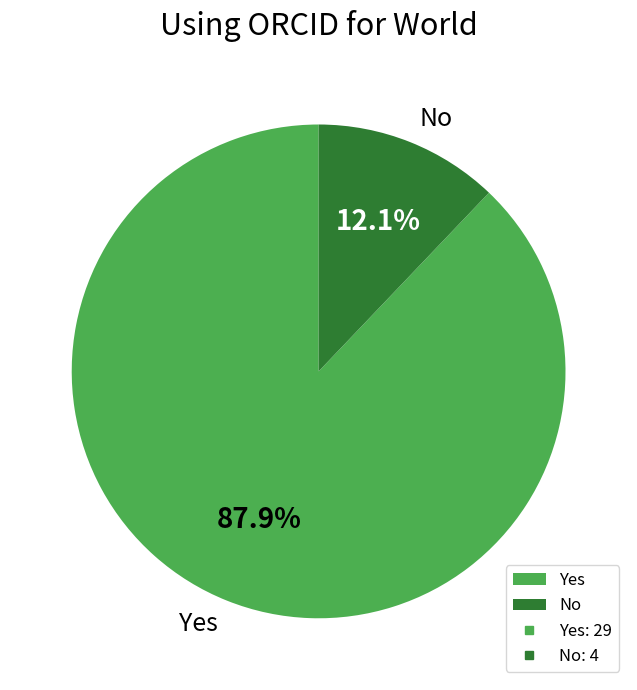

What is the smallest slice in the pie chart?

No